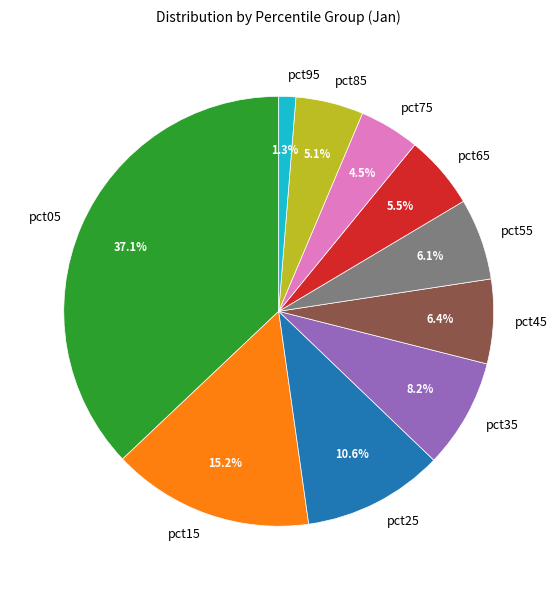

What percentage is NOT represented by pct75?

95.5%